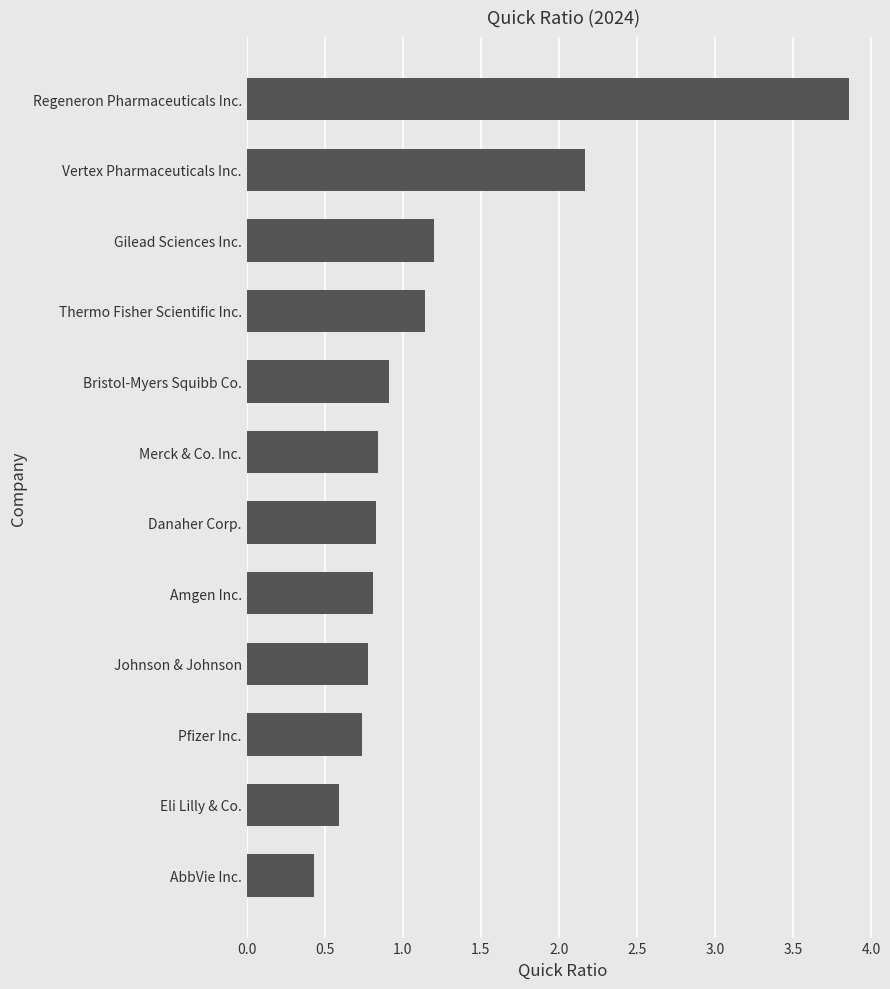

What is the sum of all values?

14.3